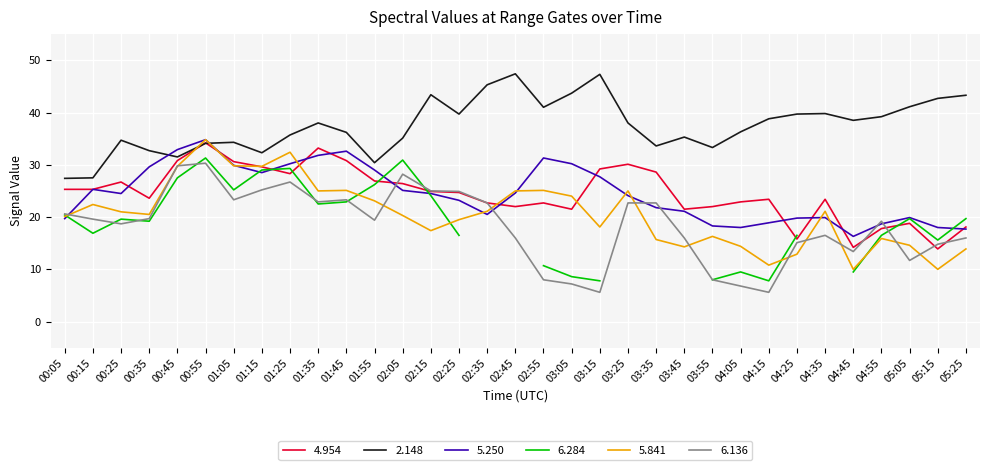

At which label does 5.250 reach its peak?

00:55